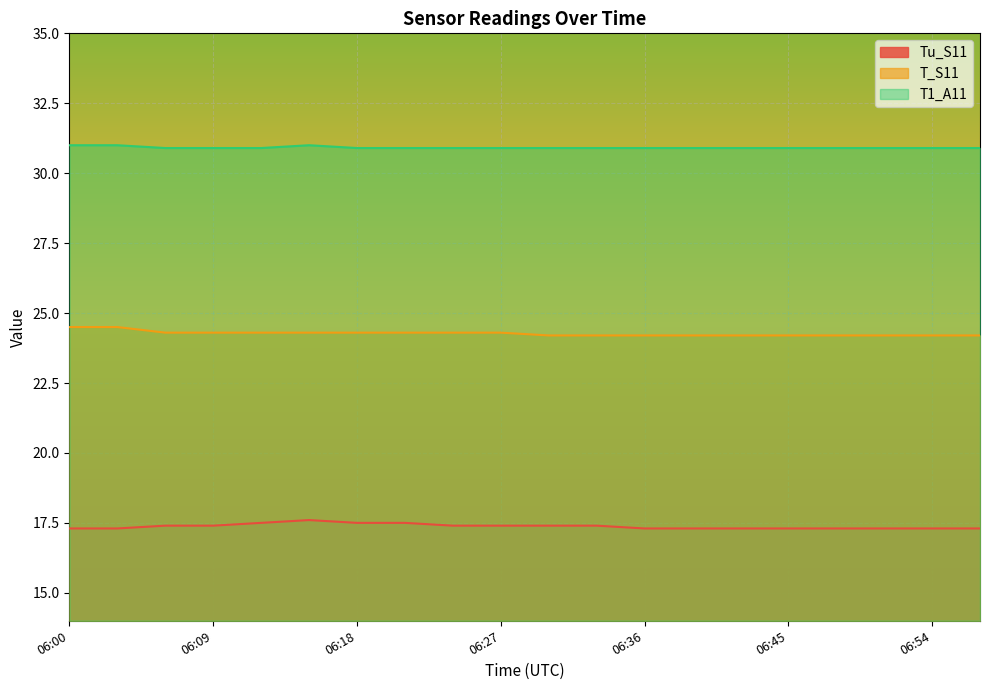

True or false: Tu_S11 and T_S11 cross at least once.

False